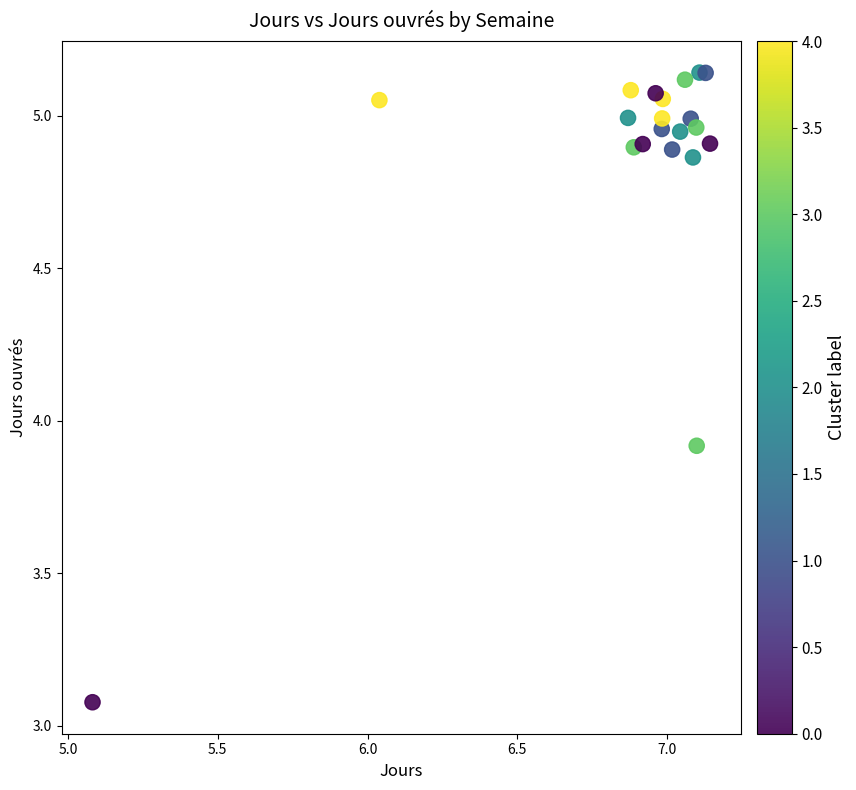

What Y value in the scatter plot is closest to 4?

3.9